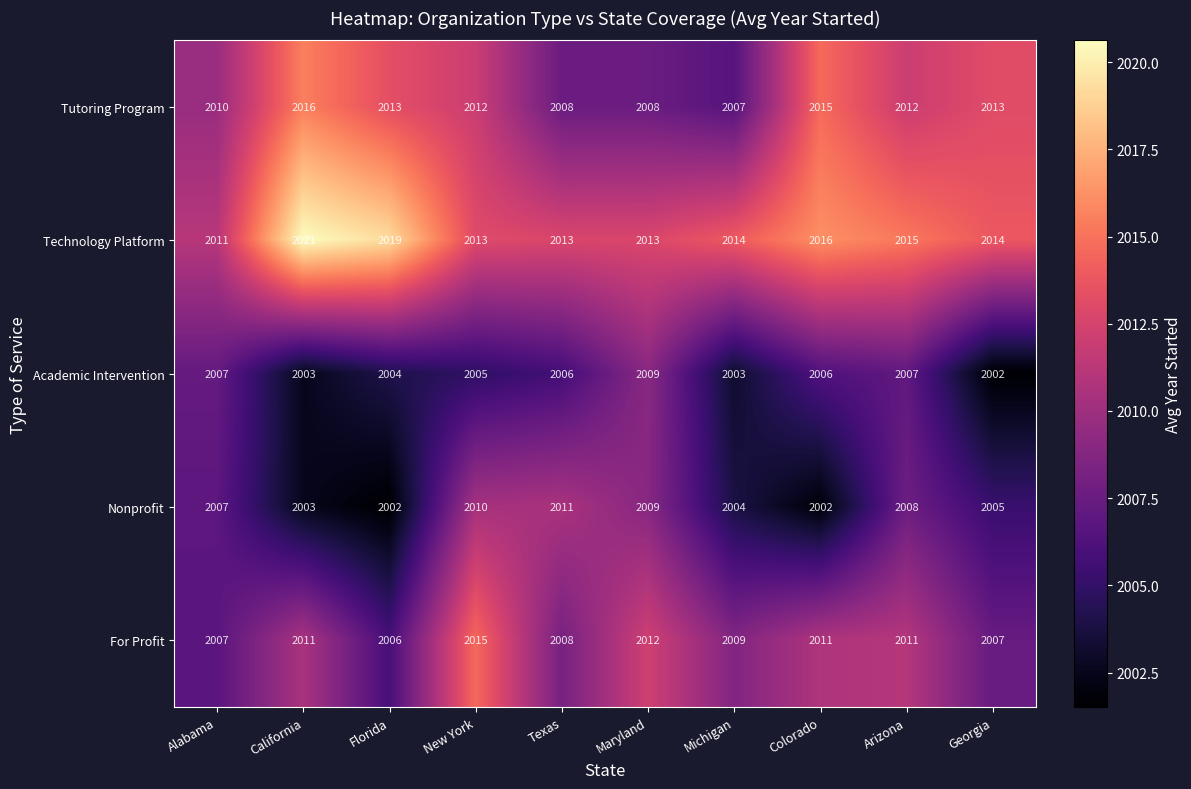

At which label does Technology Platform first exceed 2014?

California